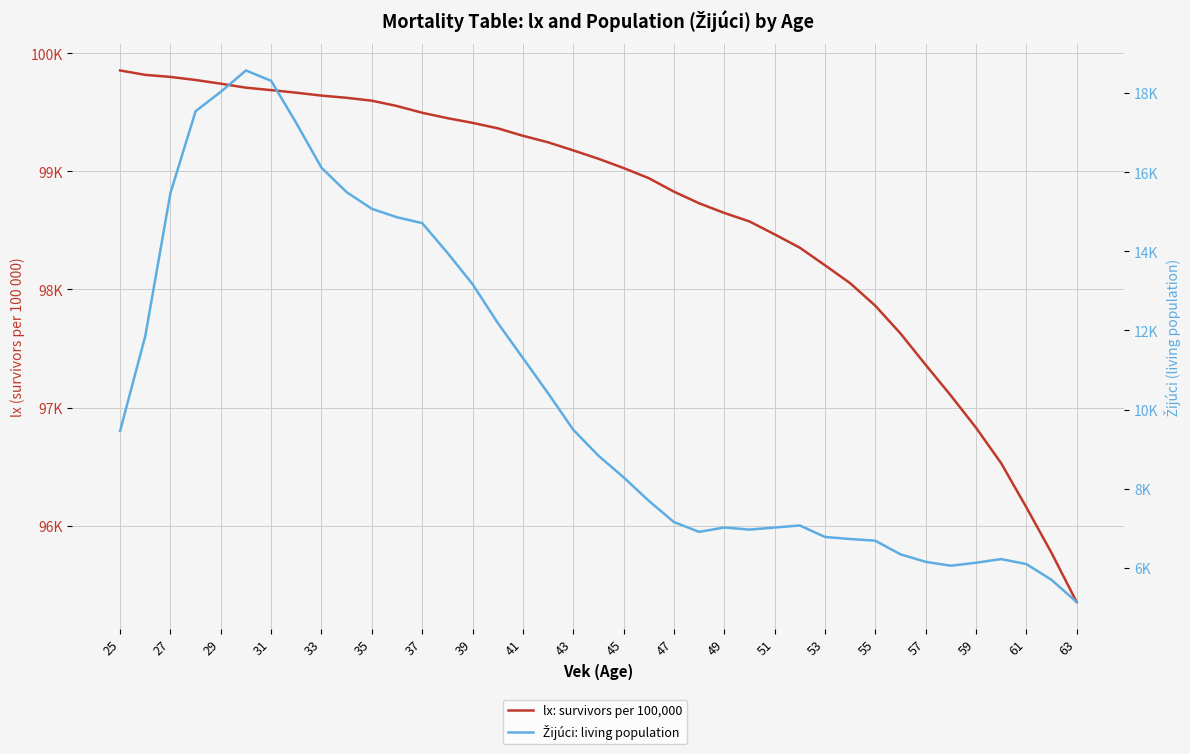

At which category does the chart reach its peak across all series?

25